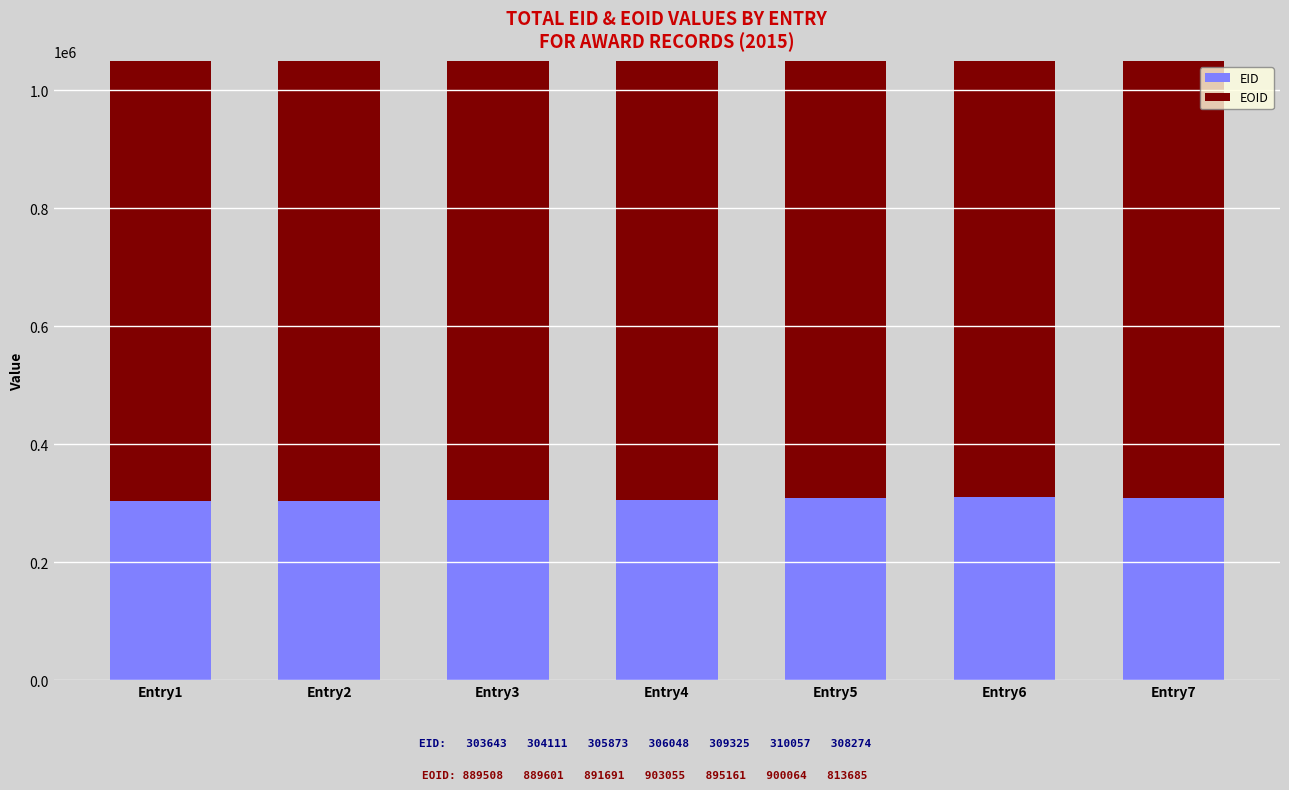

The EOID series shows 1432841 at Entry6. True or false?

False